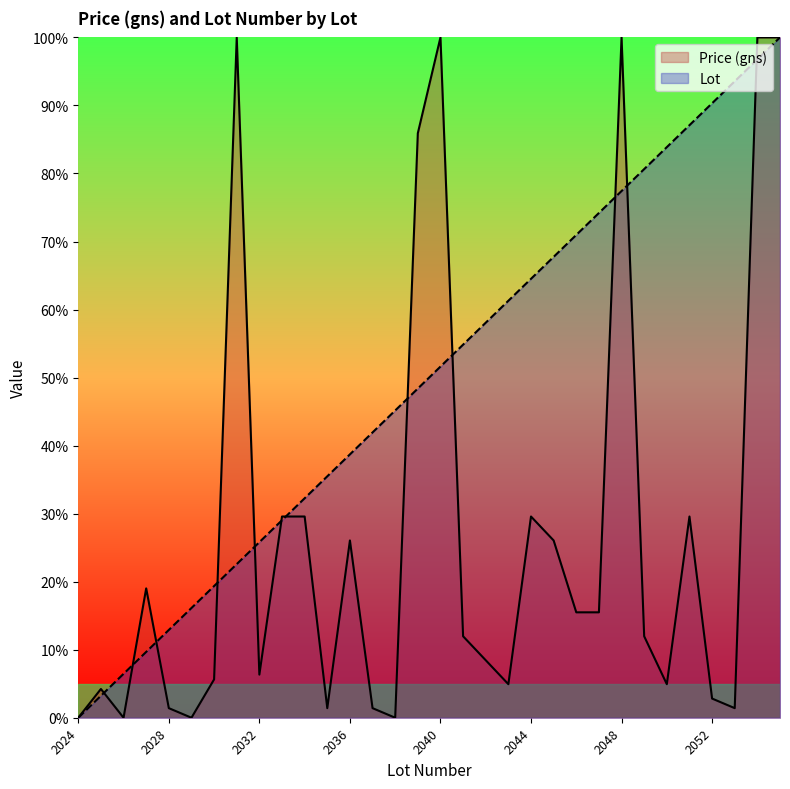

Where is Price (gns) nearest to the value 50?

2033